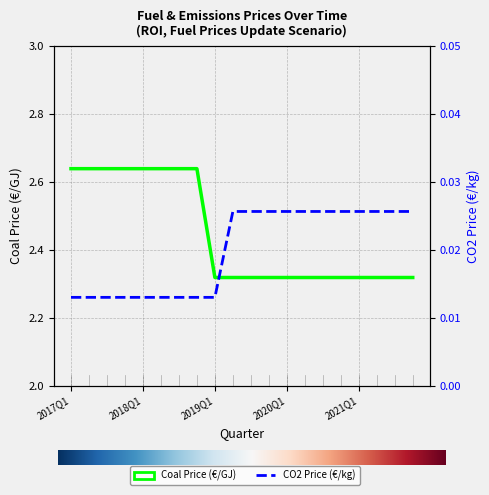

True or false: ROI Coal Price (€/GJ) and CO2 Price (€/kg) intersect in this chart.

False